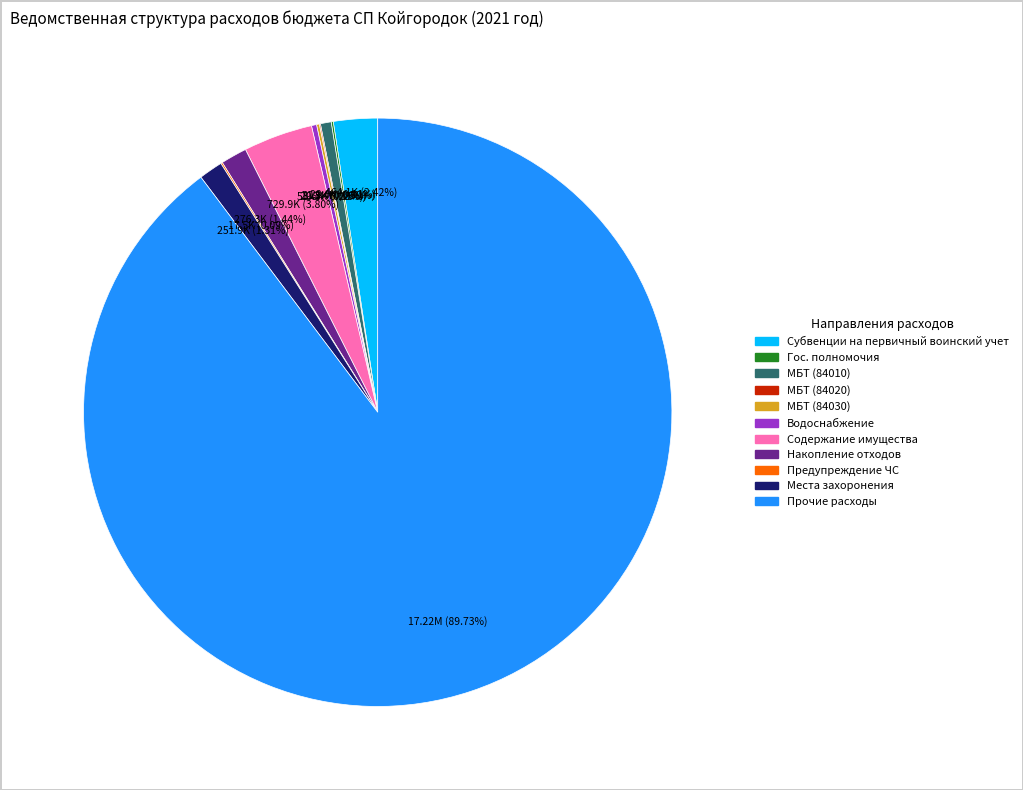

What is the ratio of the value at Места захоронения to the value at Субвенции на первичный воинский учет?

0.5